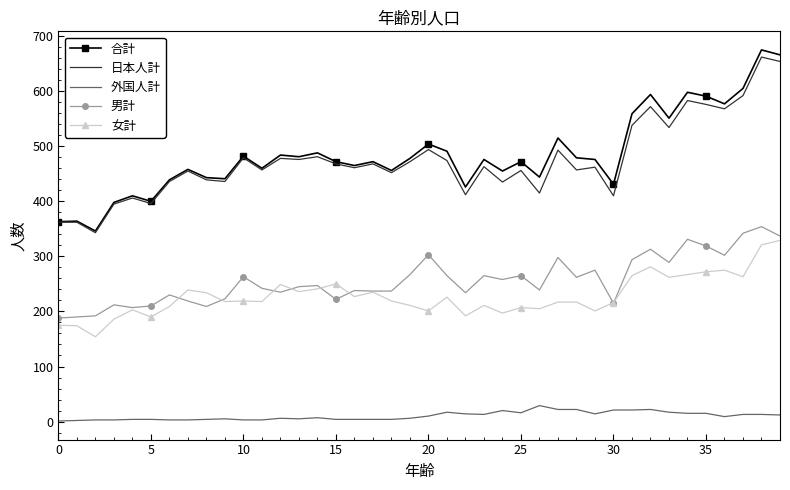

What is the maximum value for 外国人計?

29